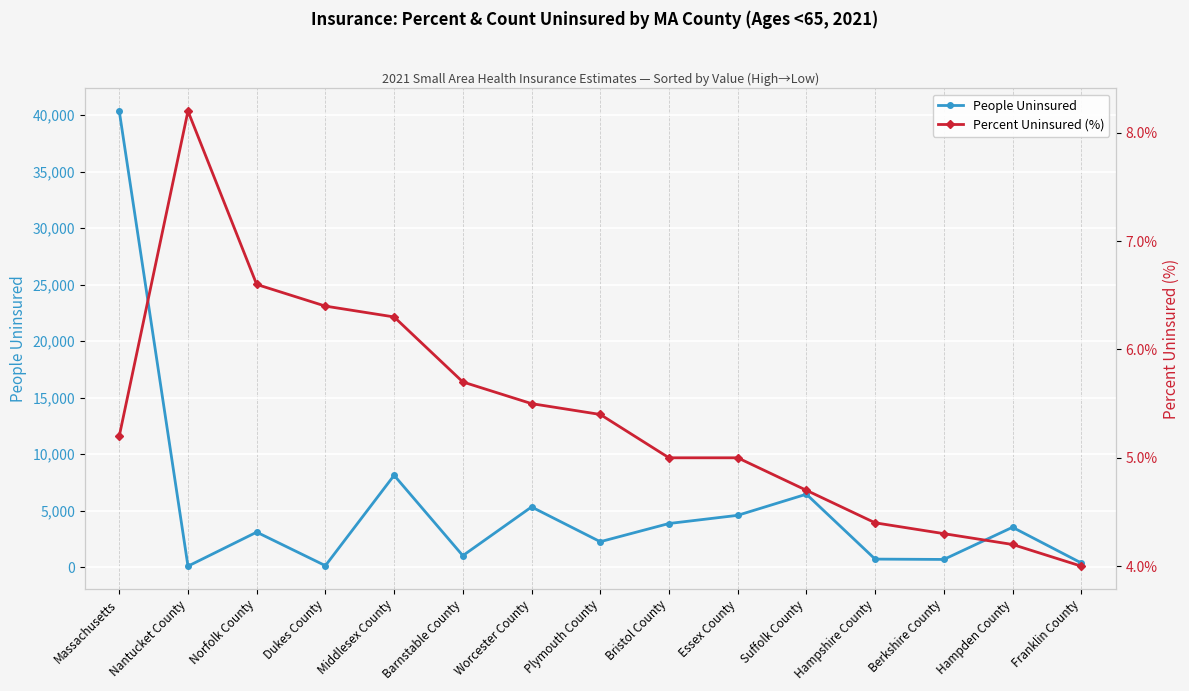

What is the highest value of the People Uninsured series?

40344